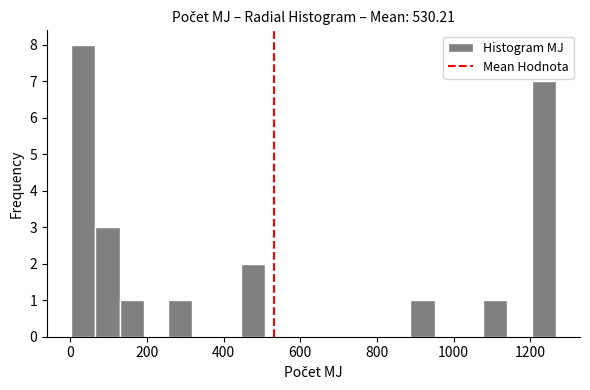

Read against the x-axis, roughly where is the centre of the tallest bar?

40